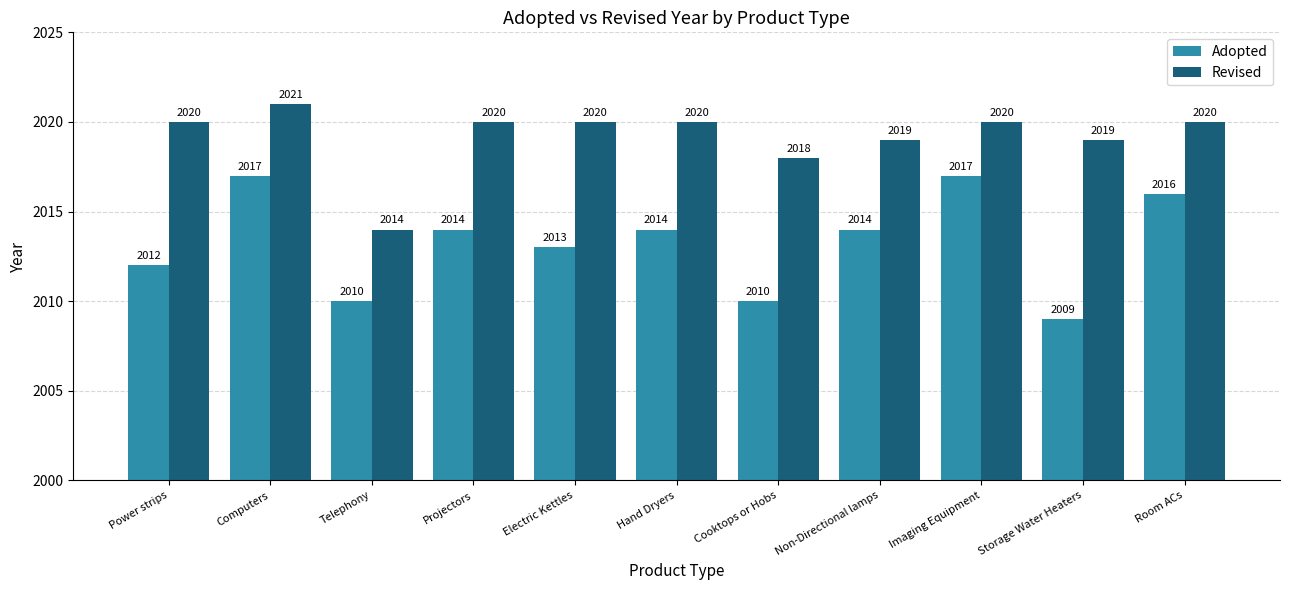

What is the minimum value shown in the chart?

2009